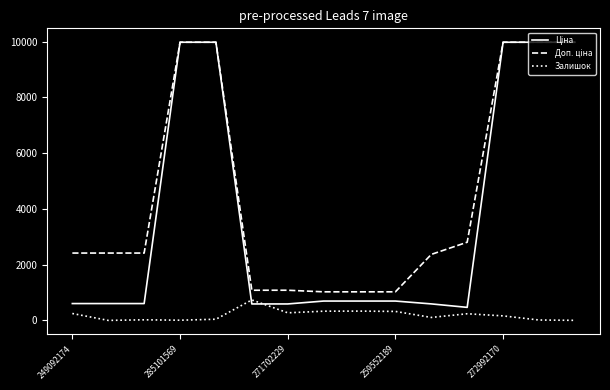

Does the chart have visible grid lines?

No